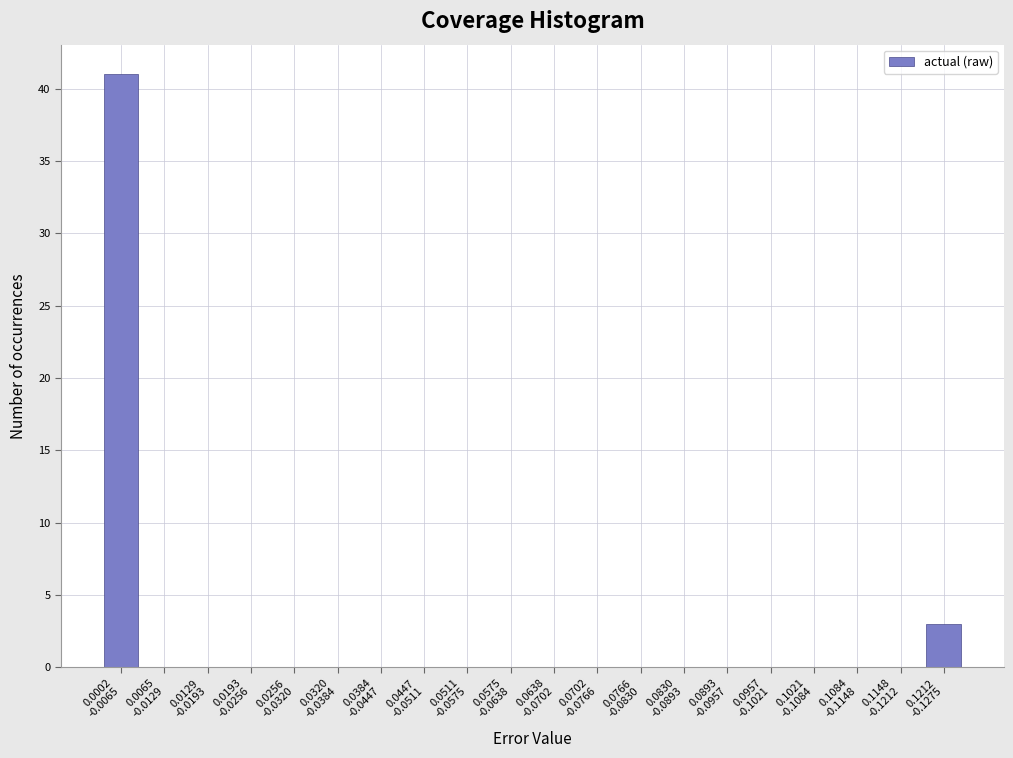

What is the sum of all values?

44